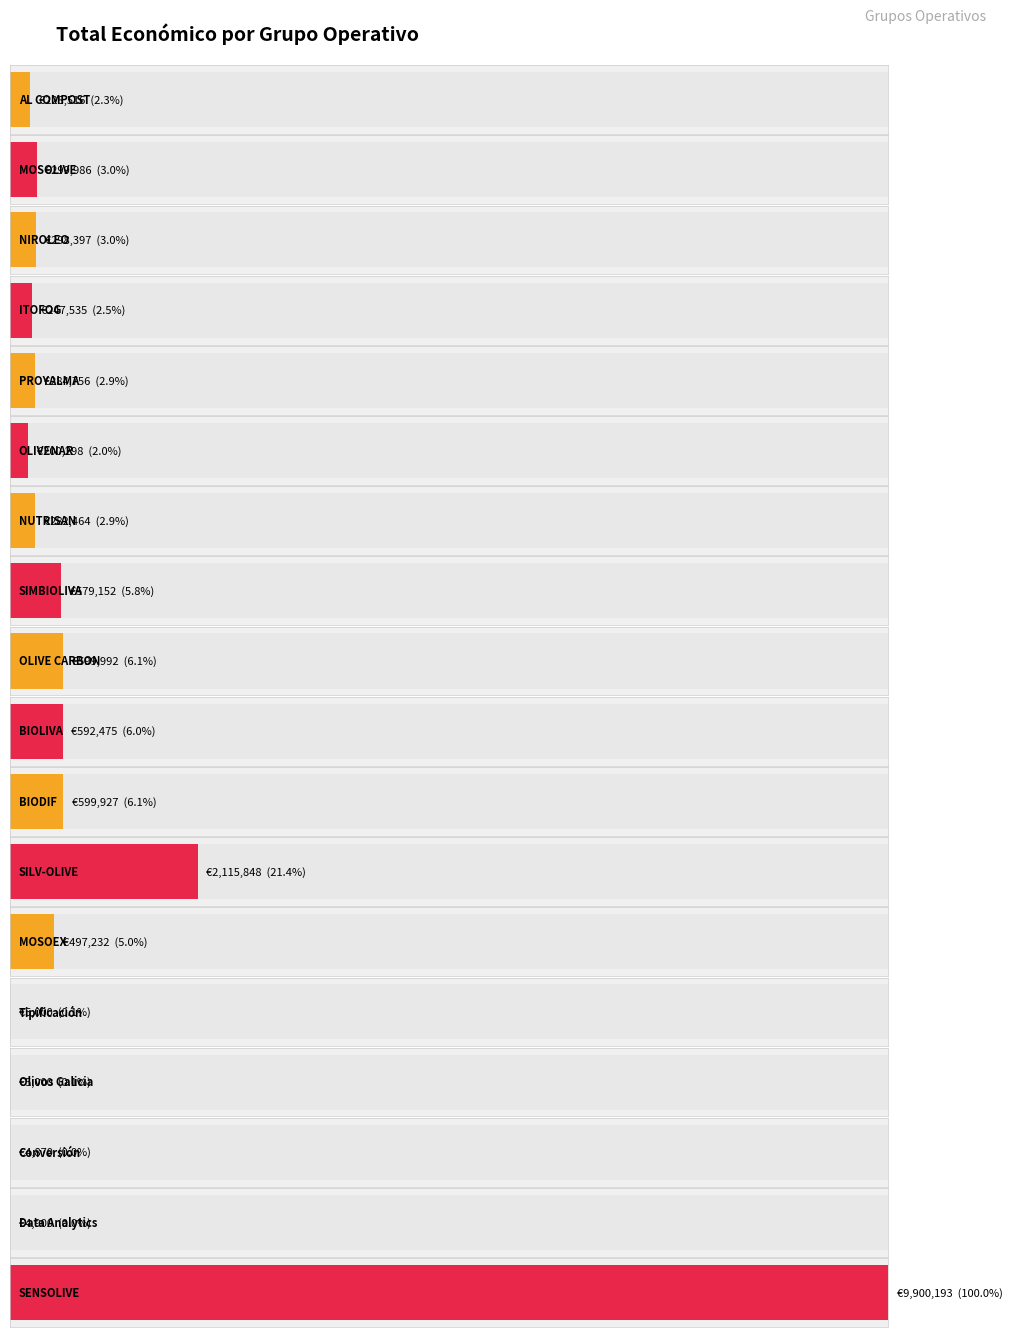

Reading right to left, what are all the values shown in this chart?

SENSOLIVE=9900193	Data Analytics=4900	Conversión=4870	Olivos Galicia=5000	Tipificación=5000	MOSOEX=497232	SILV-OLIVE=2115848	BIODIF=599927	BIOLIVA=592475	OLIVE CARBON=599992	SIMBIOLIVA=579152	NUTRISAN=282464	OLIVENAR=200298	PROYALMA=284756	ITOFOG=247535	NIROLEO=298397	MOSOLIVE=299986	AL COMPOST=228516